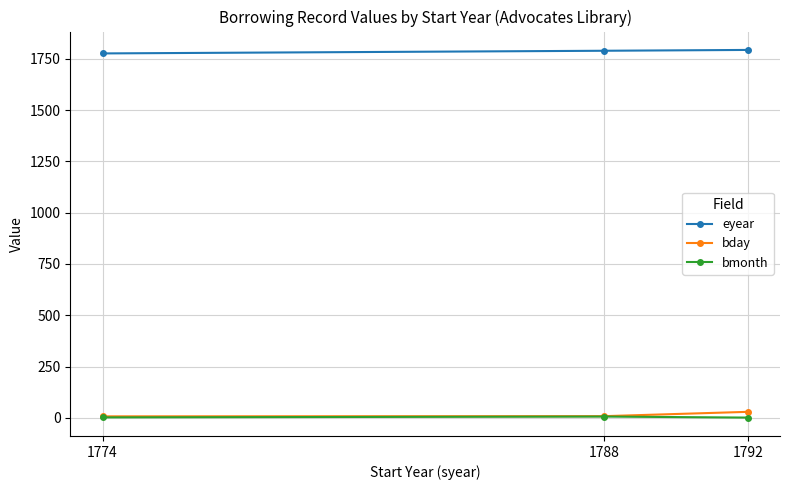

The eyear series shows 1793 at 1792. True or false?

True